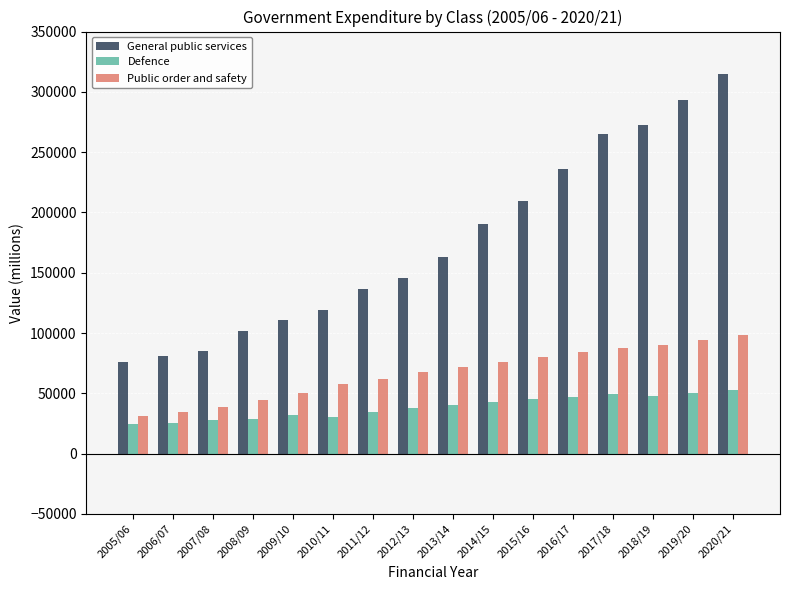

Which series changed the most between 2010/11 and 2013/14?

General public services